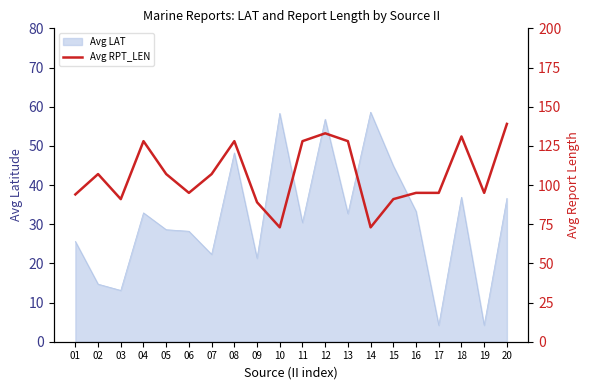

The Avg LAT series shows 4.6 at 02. True or false?

False